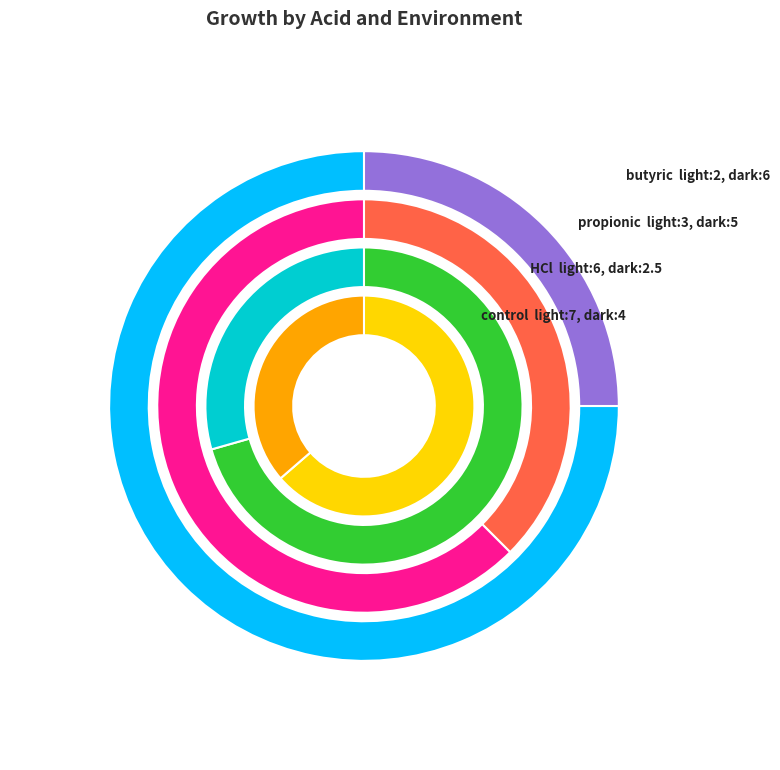

True or false: HCl accounts for 29% of the total.

False